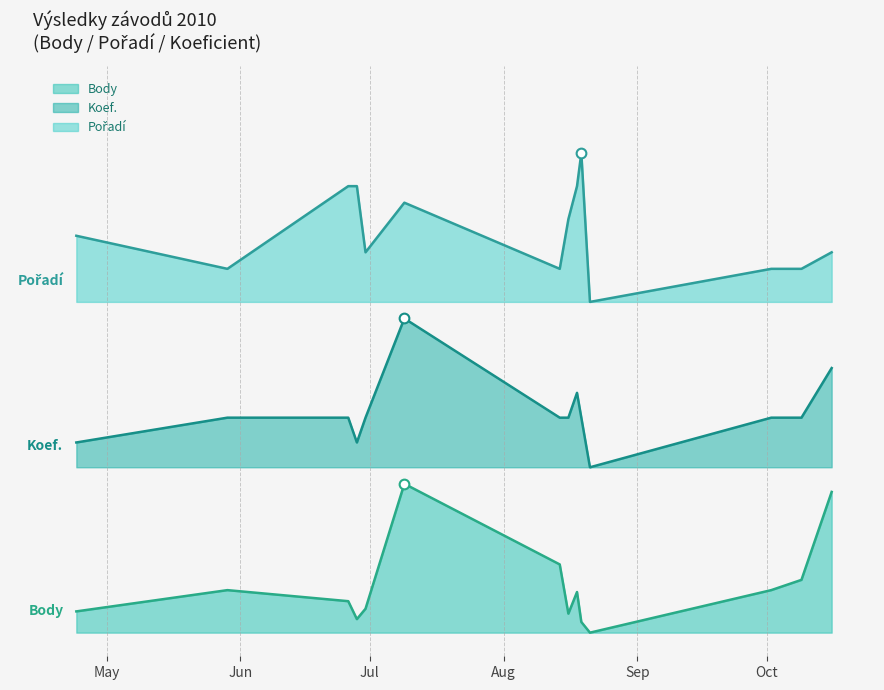

At which category does Body reach its first local peak?

2010-05-29